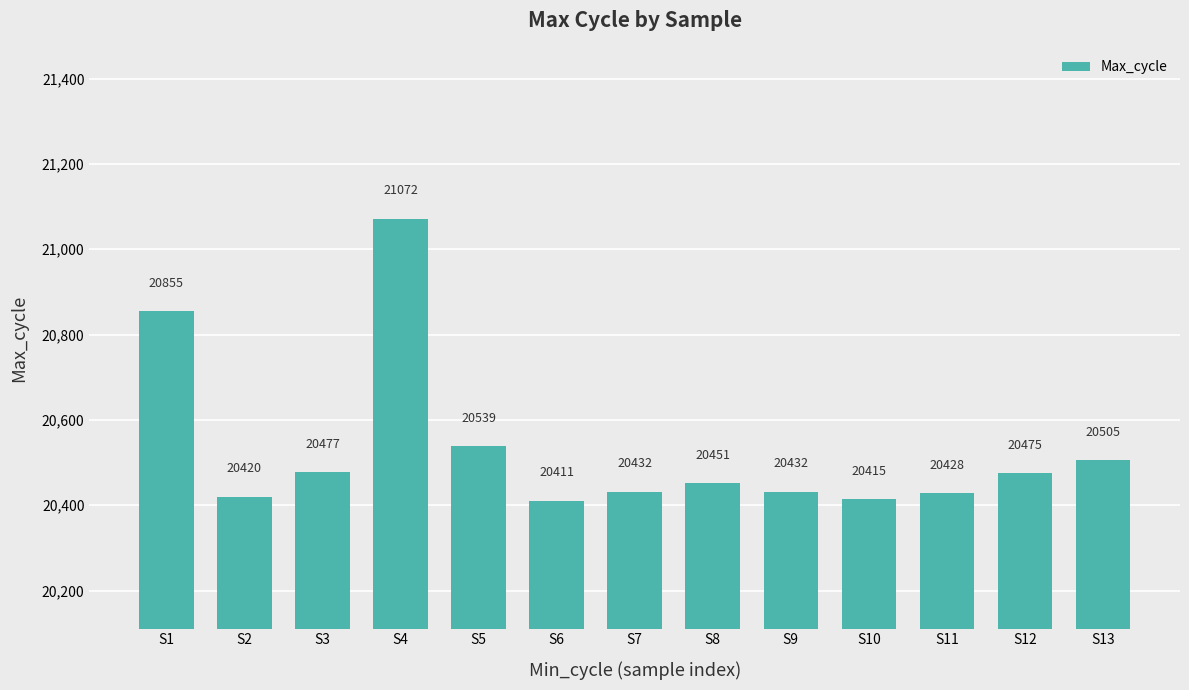

What is the difference between the values at S13 and S7?

73